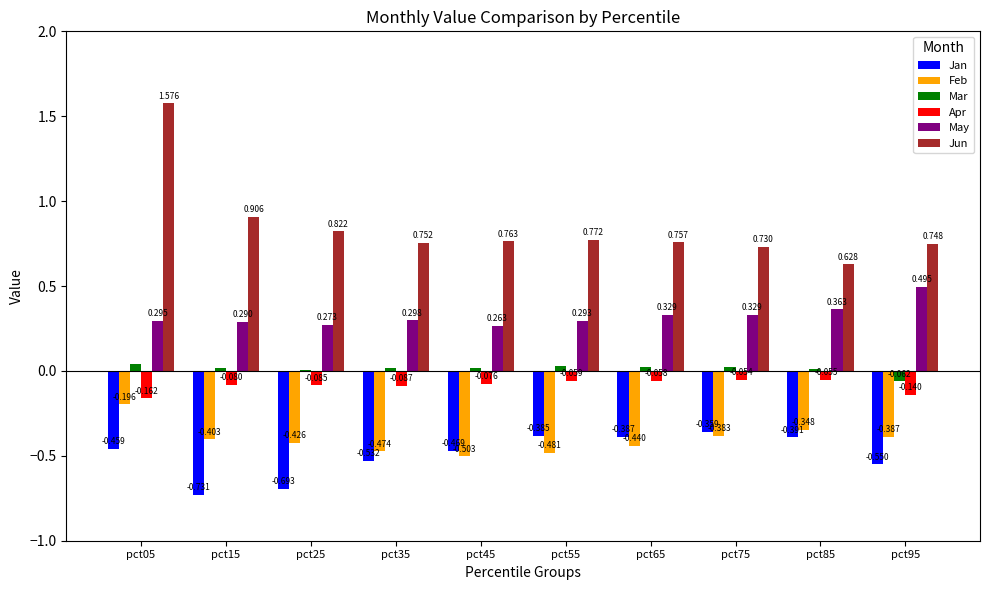

What is the difference between the Feb values at pct85 and pct35?

0.1